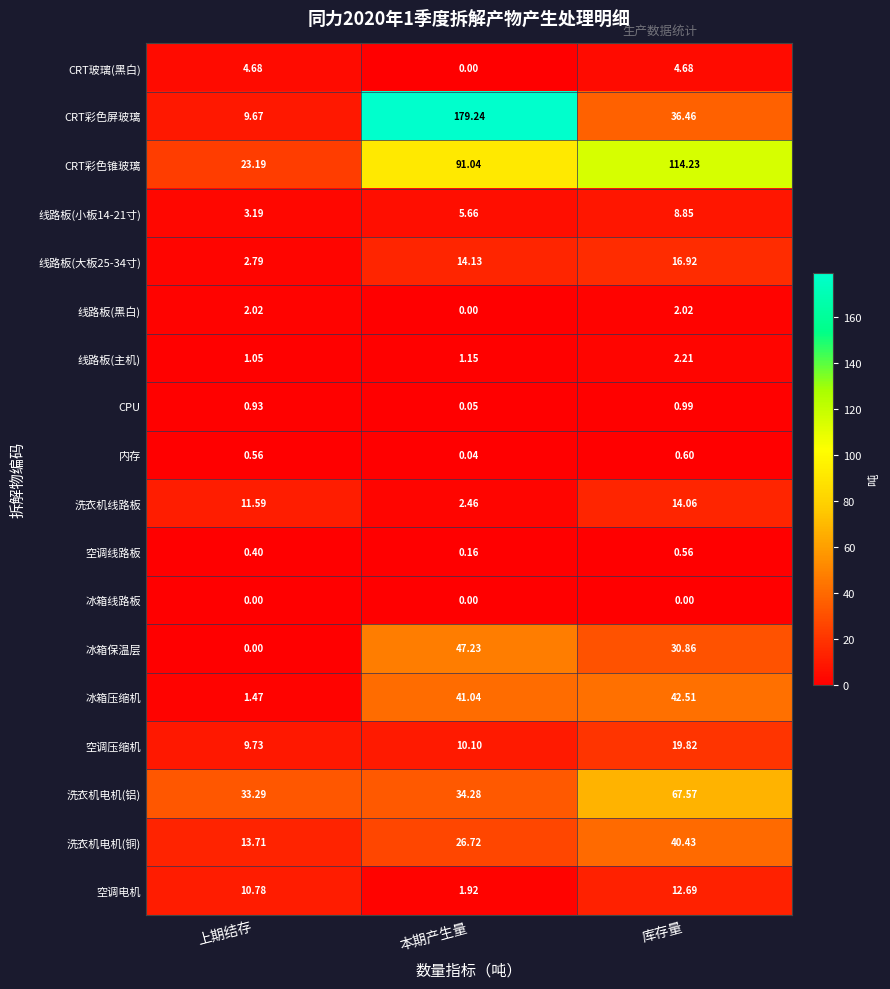

At which label is 空调电机 closest to 7?

上期结存